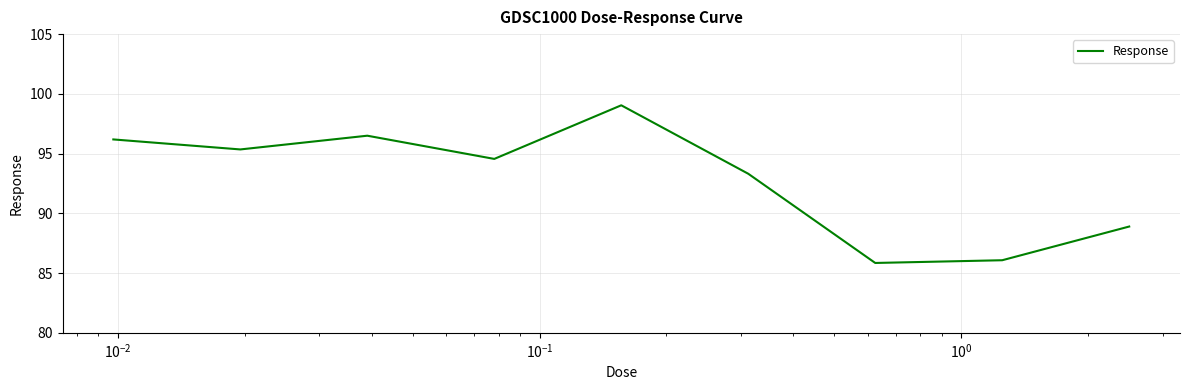

Does the chart have visible grid lines?

Yes